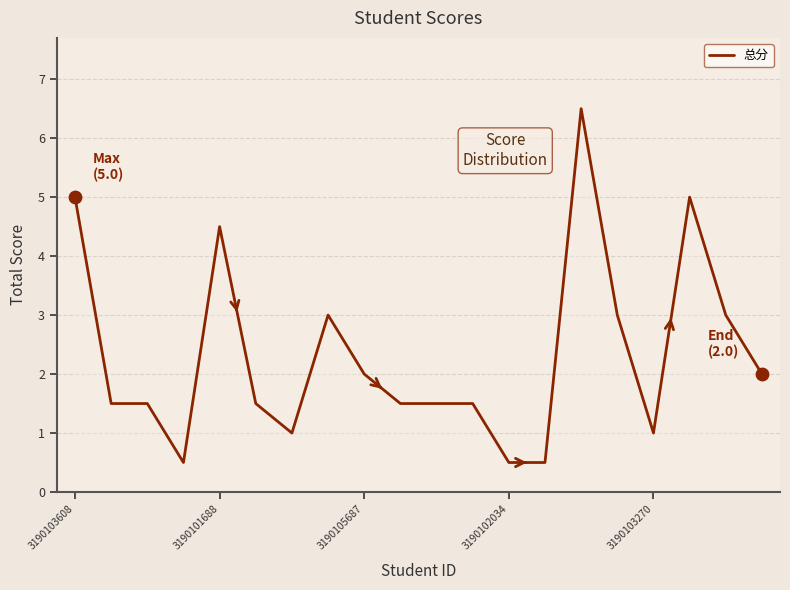

What is the difference between the maximum and minimum values?

6.0